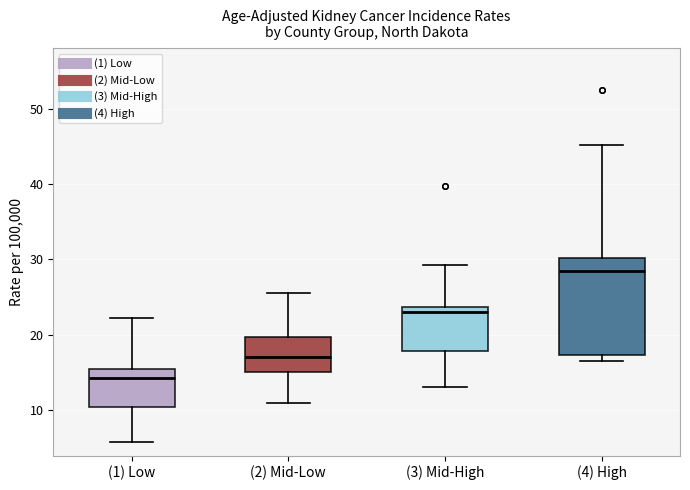

Reading left to right, read every box against the y-axis: the position of its median line, the range the box covers, and the ends of its whiskers. The values are not printed on the chart, so give them approximately, as read against the axis.

(1) Low: median 14, box 10 to 16, whiskers 6 to 22
(2) Mid-Low: median 17, box 15 to 20, whiskers 11 to 26
(3) Mid-High: median 23, box 18 to 24, whiskers 13 to 29
(4) High: median 29, box 17 to 30, whiskers 17 (just below the box's lower edge) to 45